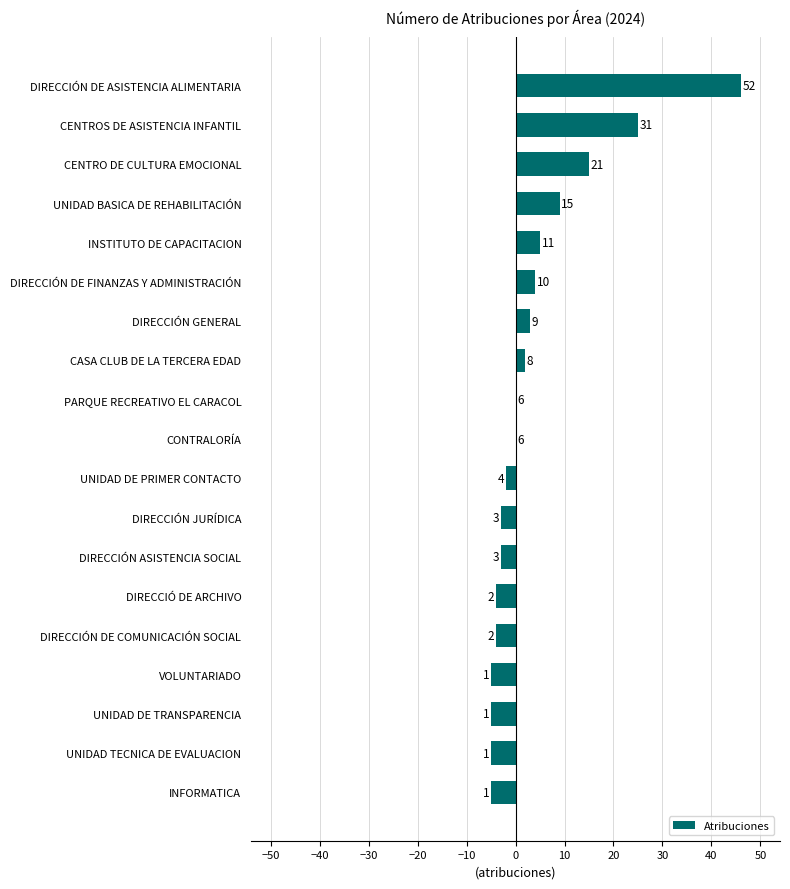

Are the bars horizontal?

Yes